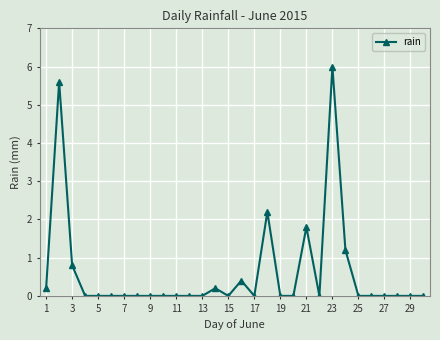

What is the average value?

0.6